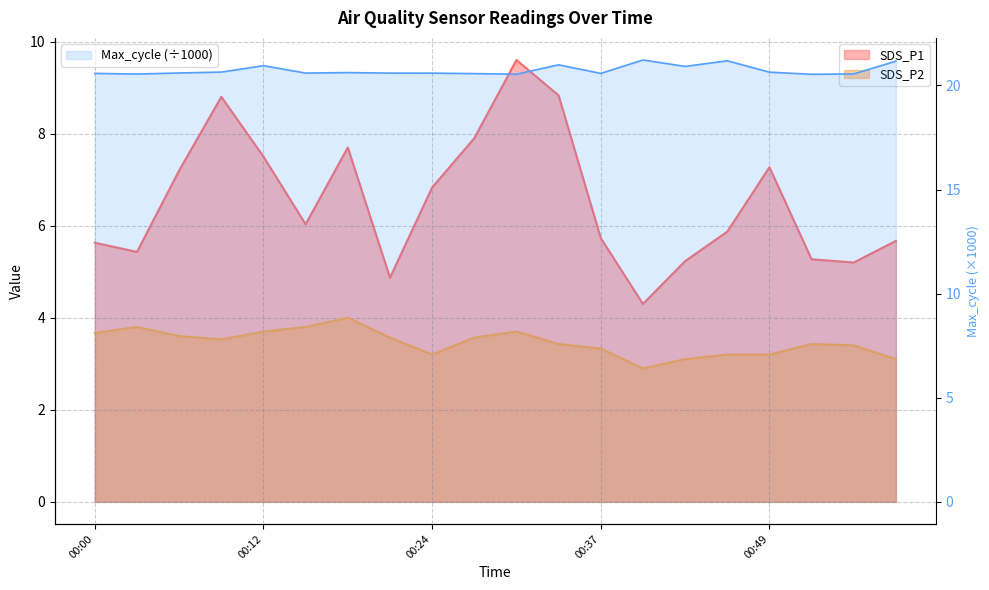

Reading left to right, list all the values displayed in this chart.

SDS_P1: 00:00=5.6	00:03=5.4	00:06=7.2	00:09=8.8	00:12=7.5	00:15=6.0	00:18=7.7	00:21=4.9	00:24=6.8	00:27=7.9	00:31=9.6	00:34=8.8	00:37=5.7	00:40=4.3	00:43=5.2	00:46=5.9	00:49=7.3	00:52=5.3	00:55=5.2	00:59=5.7
SDS_P2: 00:00=3.7	00:03=3.8	00:06=3.6	00:09=3.5	00:12=3.7	00:15=3.8	00:18=4.0	00:21=3.6	00:24=3.2	00:27=3.6	00:31=3.7	00:34=3.4	00:37=3.3	00:40=2.9	00:43=3.1	00:46=3.2	00:49=3.2	00:52=3.4	00:55=3.4	00:59=3.1
Max_cycle: 00:00=20.6	00:03=20.5	00:06=20.6	00:09=20.6	00:12=20.9	00:15=20.6	00:18=20.6	00:21=20.6	00:24=20.6	00:27=20.6	00:31=20.5	00:34=21.0	00:37=20.6	00:40=21.2	00:43=20.9	00:46=21.2	00:49=20.6	00:52=20.5	00:55=20.6	00:59=21.2